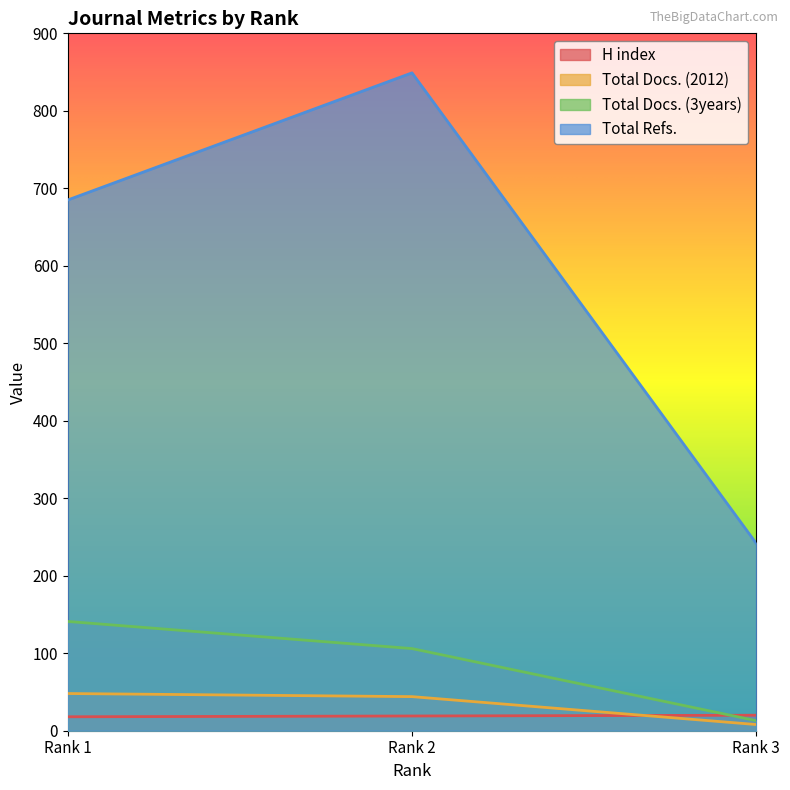

How many lines are shown in the chart?

4